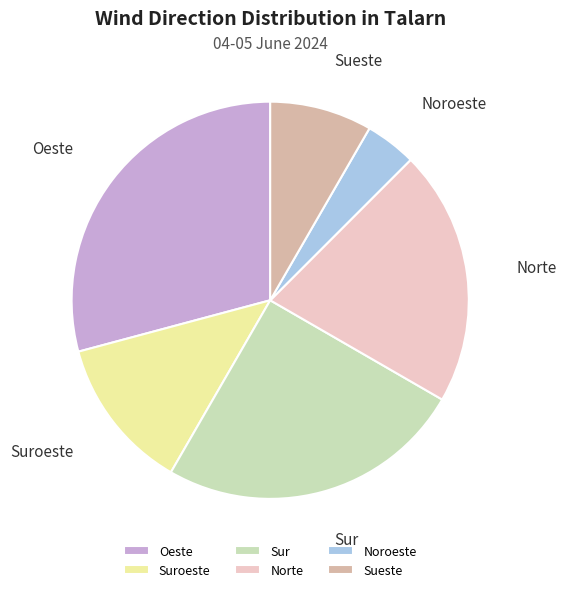

What is the largest slice in the pie chart?

Oeste